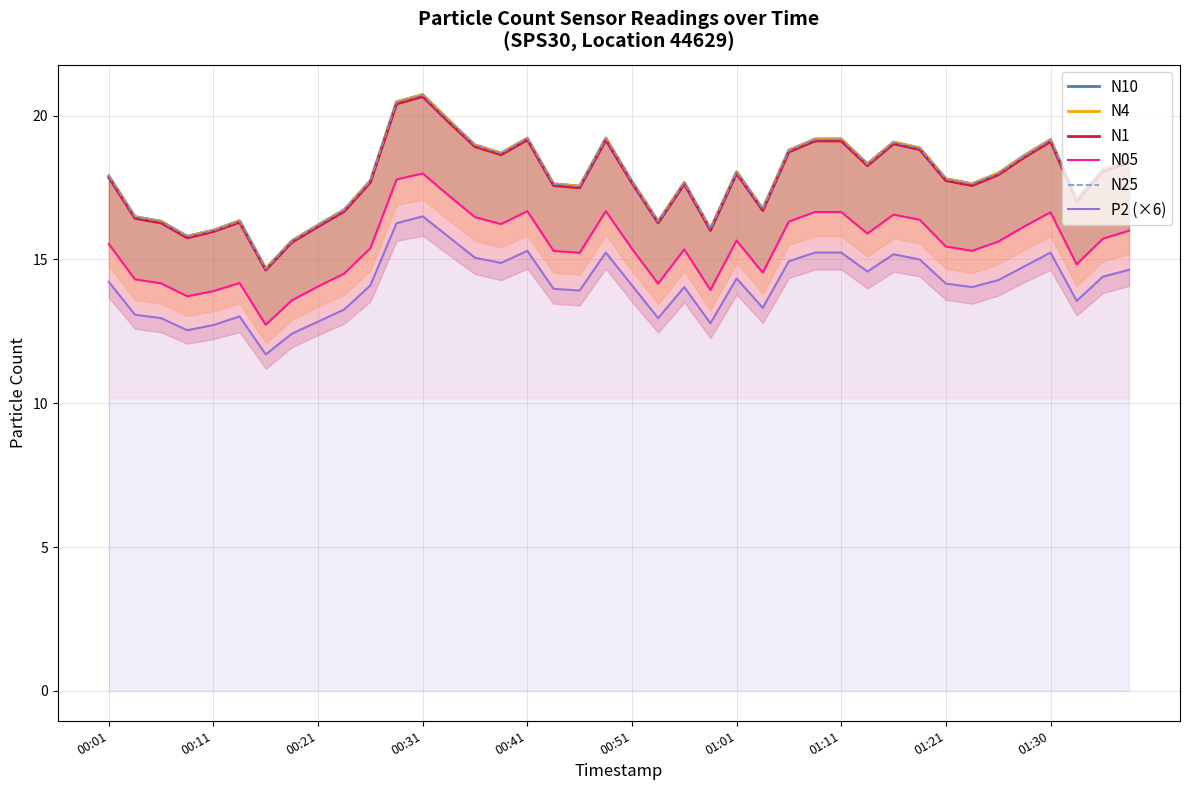

What position from the left is 26?

27